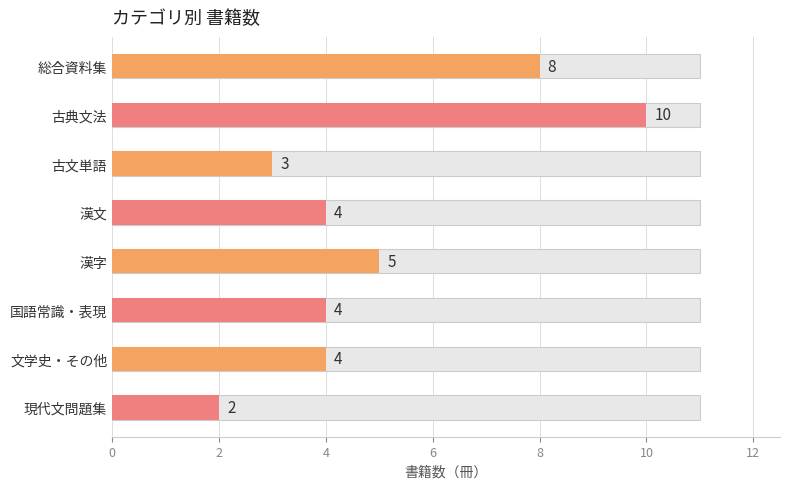

What is the difference between the second highest and second lowest values?

5